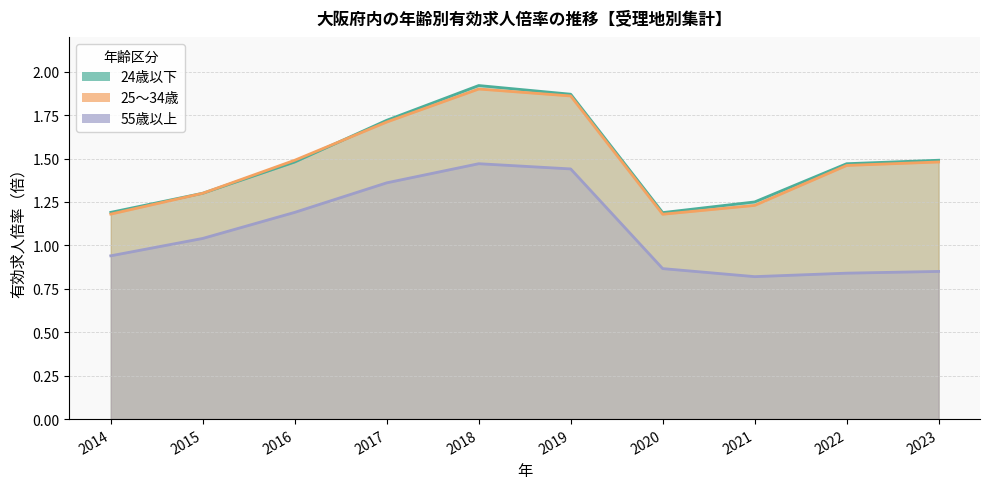

Which label corresponds to the largest value in the chart?

2018